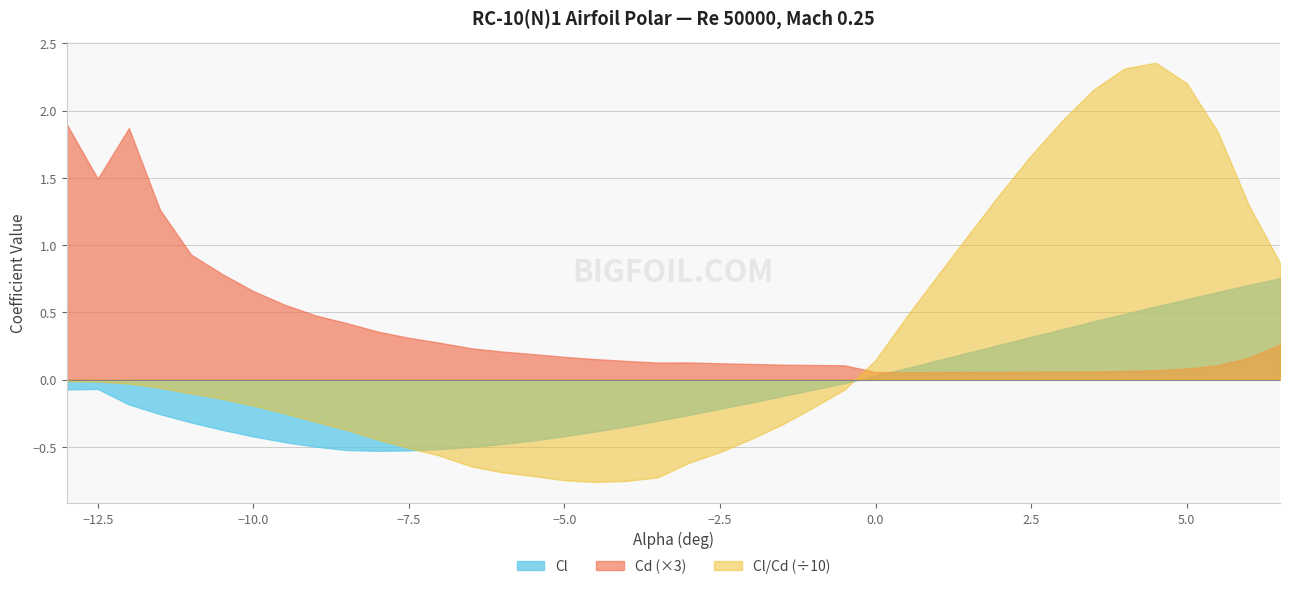

Reading left to right, extract all data points from this chart.

Cl: -0.1	-0.1	-0.2	-0.3	-0.3	-0.4	-0.4	-0.5	-0.5	-0.5	-0.5	-0.5	-0.5	-0.5	-0.5	-0.5	-0.4	-0.4	-0.3	-0.3	-0.3	-0.2	-0.2	-0.1	-0.1	-0.0	0.0	0.1	0.1	0.2	0.3	0.3	0.4	0.4	0.5	0.5	0.6	0.7	0.7	0.8
Cd: 0.6	0.5	0.6	0.4	0.3	0.3	0.2	0.2	0.2	0.1	0.1	0.1	0.1	0.1	0.1	0.1	0.1	0.1	0.0	0.0	0.0	0.0	0.0	0.0	0.0	0.0	0.0	0.0	0.0	0.0	0.0	0.0	0.0	0.0	0.0	0.0	0.0	0.0	0.1	0.1
Cl/Cd: -0.1	-0.1	-0.3	-0.6	-1.0	-1.4	-1.9	-2.5	-3.1	-3.7	-4.5	-5.1	-5.7	-6.5	-6.9	-7.2	-7.5	-7.6	-7.5	-7.3	-6.2	-5.4	-4.4	-3.3	-2.1	-0.7	1.5	4.7	7.8	10.8	13.8	16.7	19.3	21.6	23.1	23.6	22.0	18.4	13.0	8.7